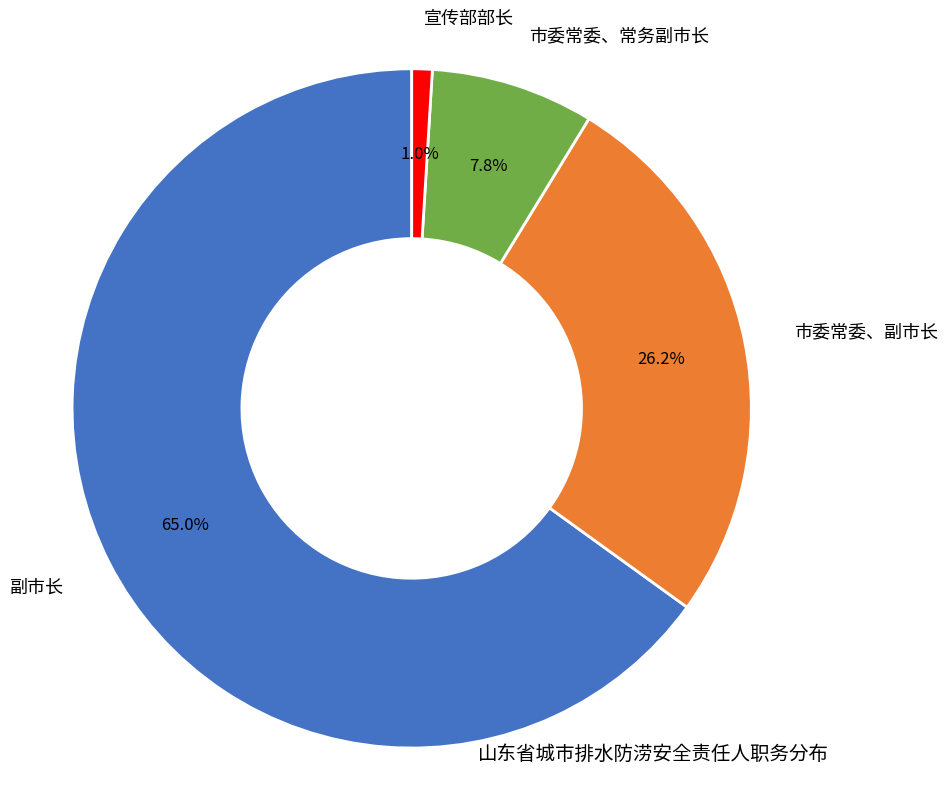

Does 市委常委、常务副市长 account for over 50% of the chart?

No